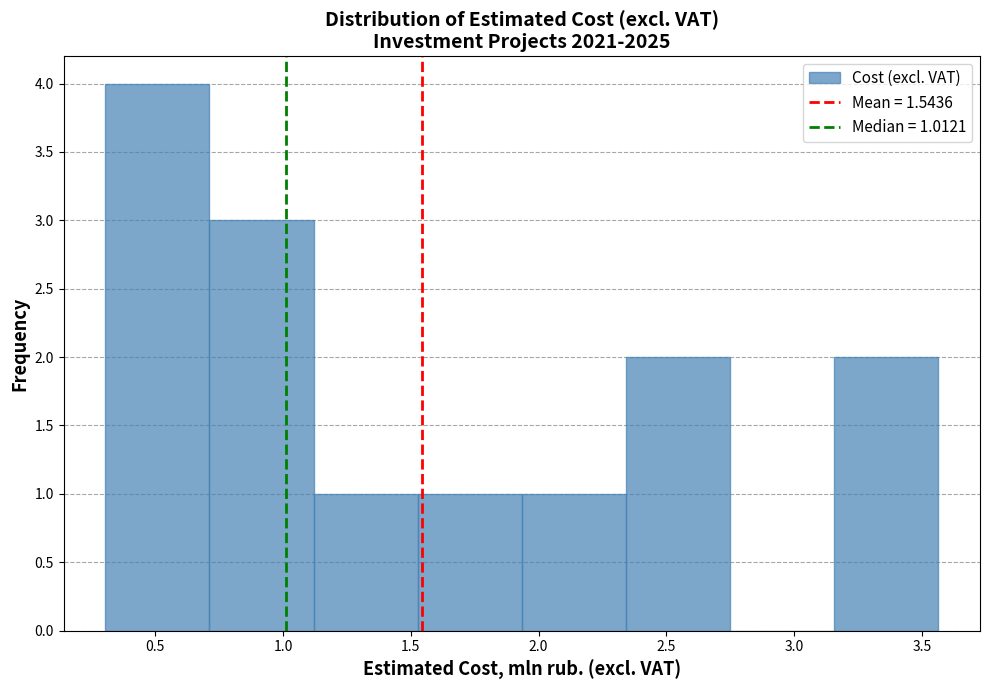

Which range on the x-axis has the tallest bar?

0.30 to 0.70